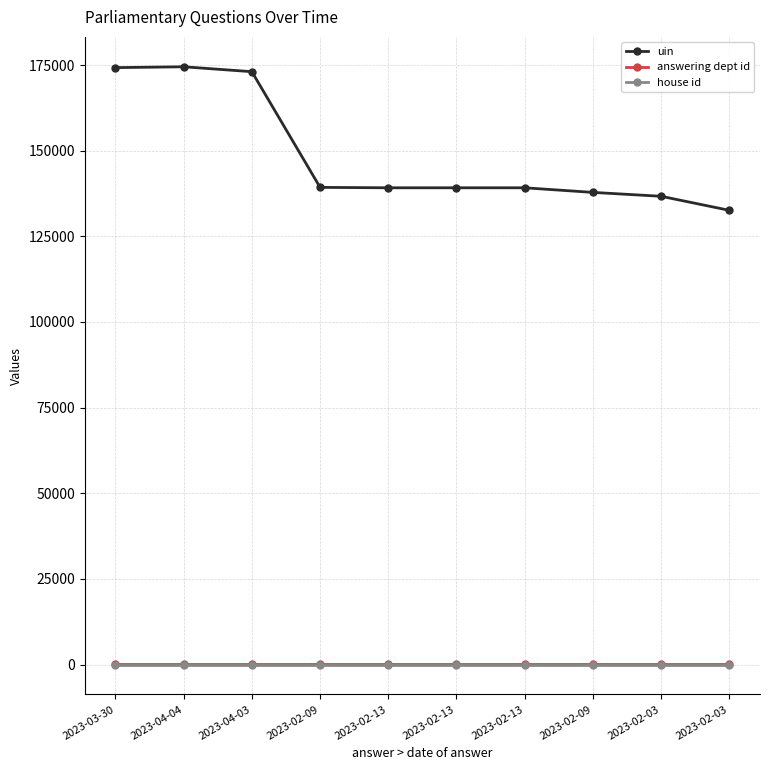

How many categories are shown in the chart?

10